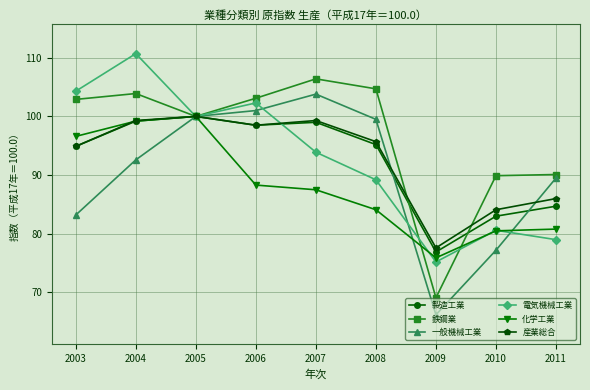

What are all the series names shown in the legend?

製造工業, 鉄鋼業, 一般機械工業, 電気機械工業, 化学工業, 産業総合